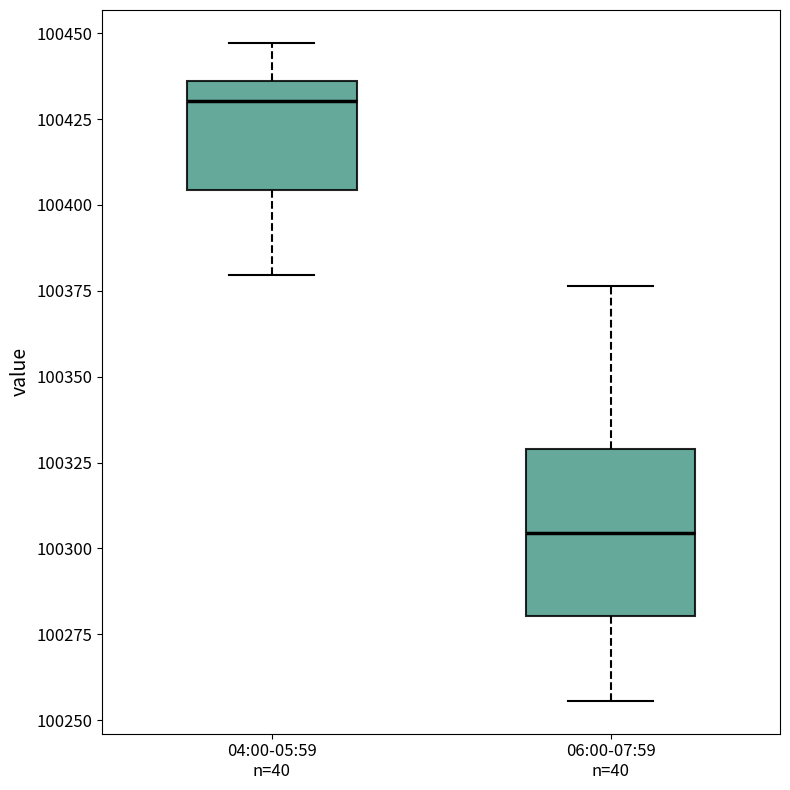

Where does the upper whisker of the box for 06:00-07:59 n=40 end on the y-axis? The values are not printed on the chart, so give them approximately, as read against the axis.

100375